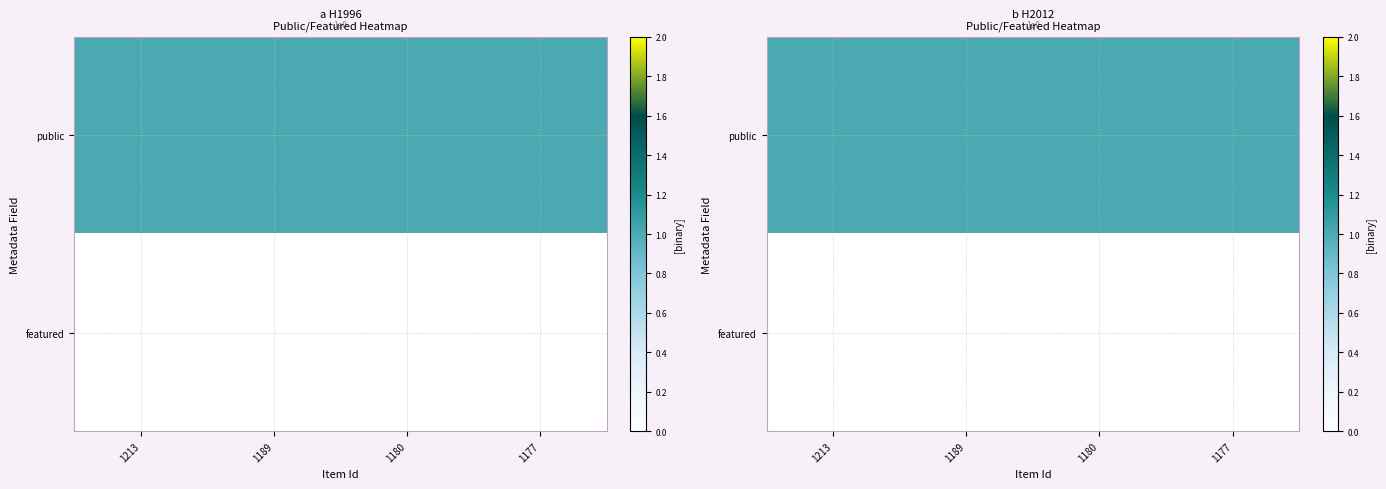

Is it true that public equals 1 at 1213?

True